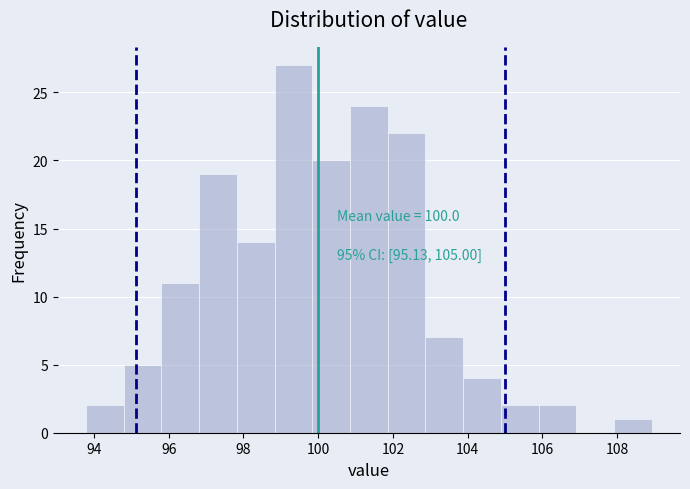

Over which range of the x-axis is the bar tallest?

98.8 to 99.8